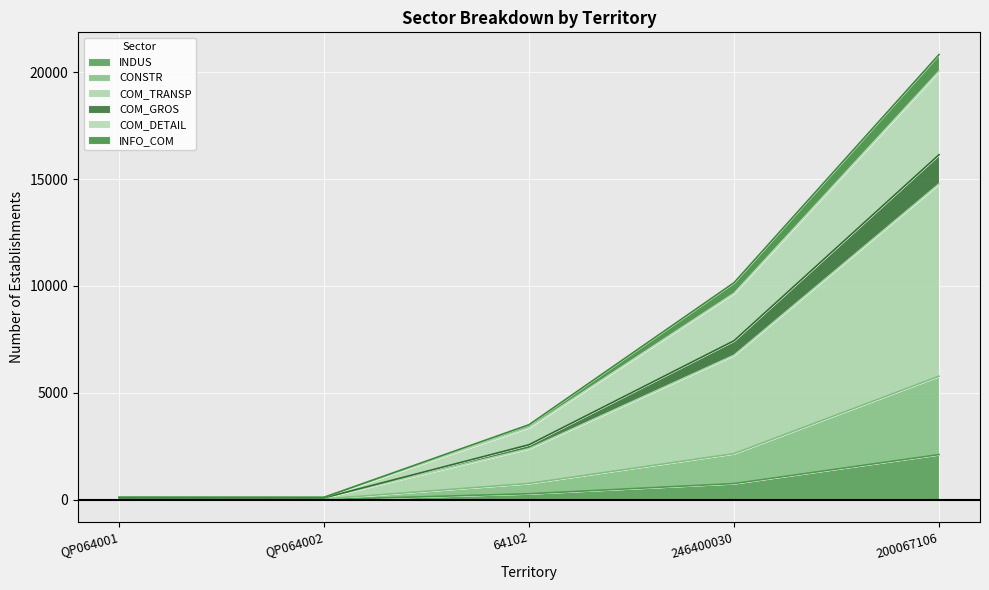

True or false: INDUS has a value of 750 at 246400030.

True